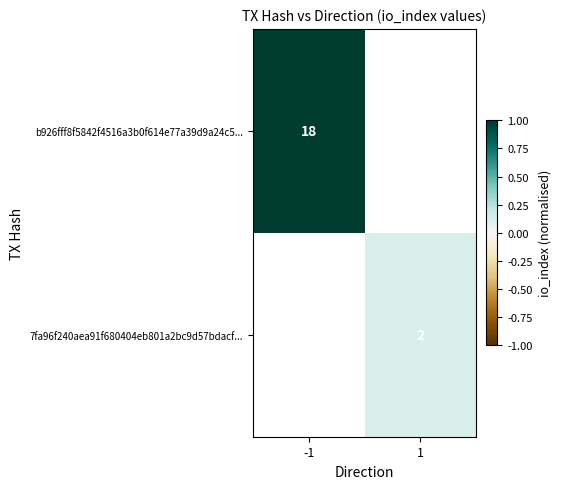

True or false: 7fa96f240aea91f680404eb801a2bc9d57bdacf... has a value of 2 at 1.

True